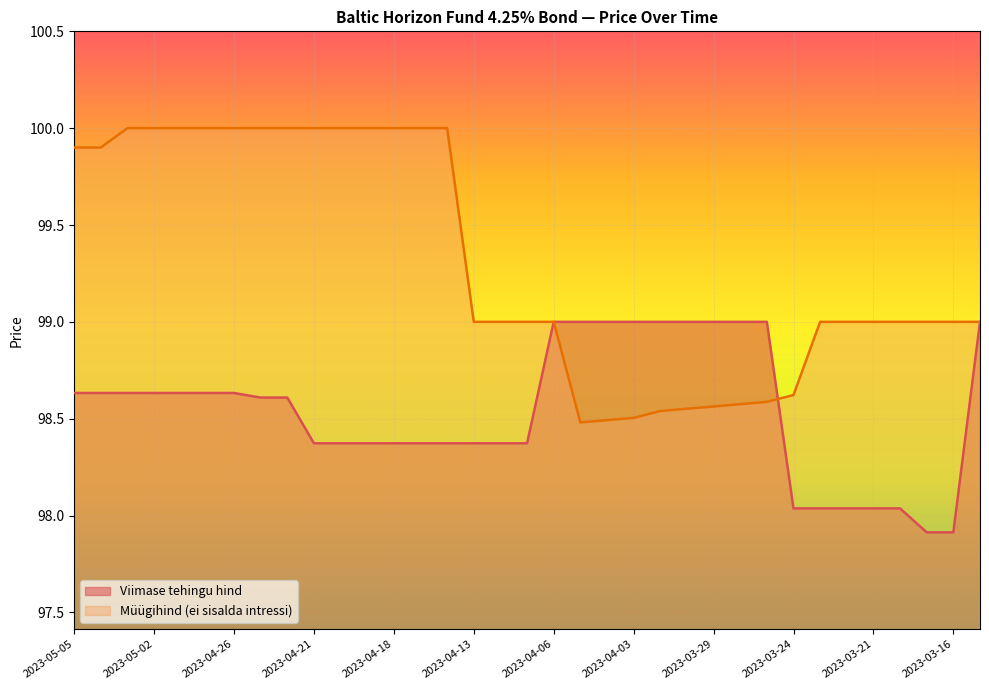

True or false: Viimase tehingu hind and Müügihind (ei sisalda intressi) cross at least once.

True